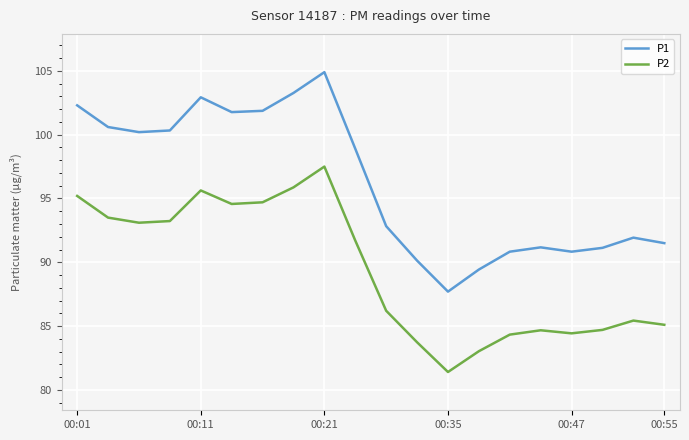

What is the maximum value shown in the chart?

104.9